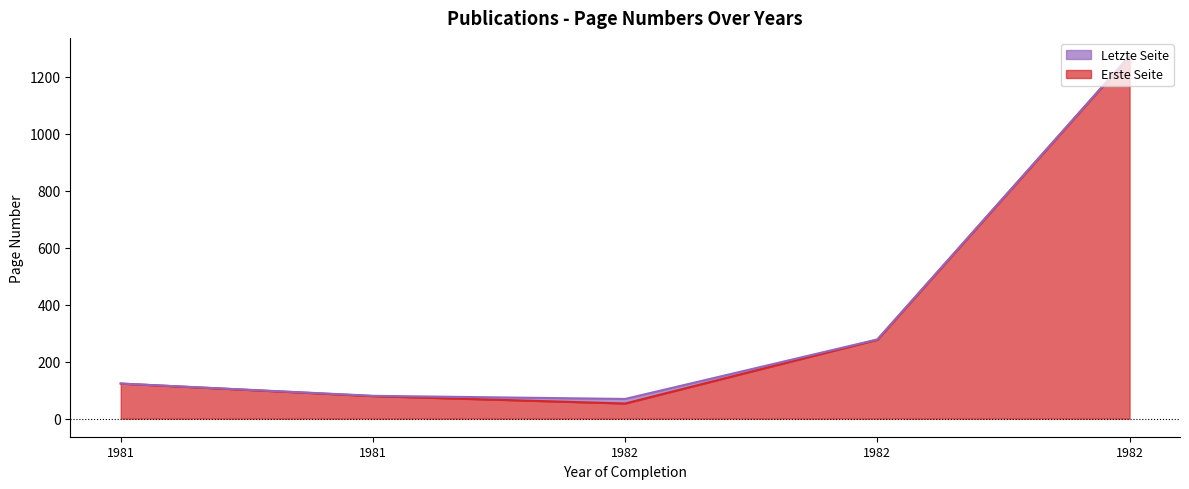

Is the value of Letzte Seite at 1981 greater than the value of Erste Seite at 1982?

Yes